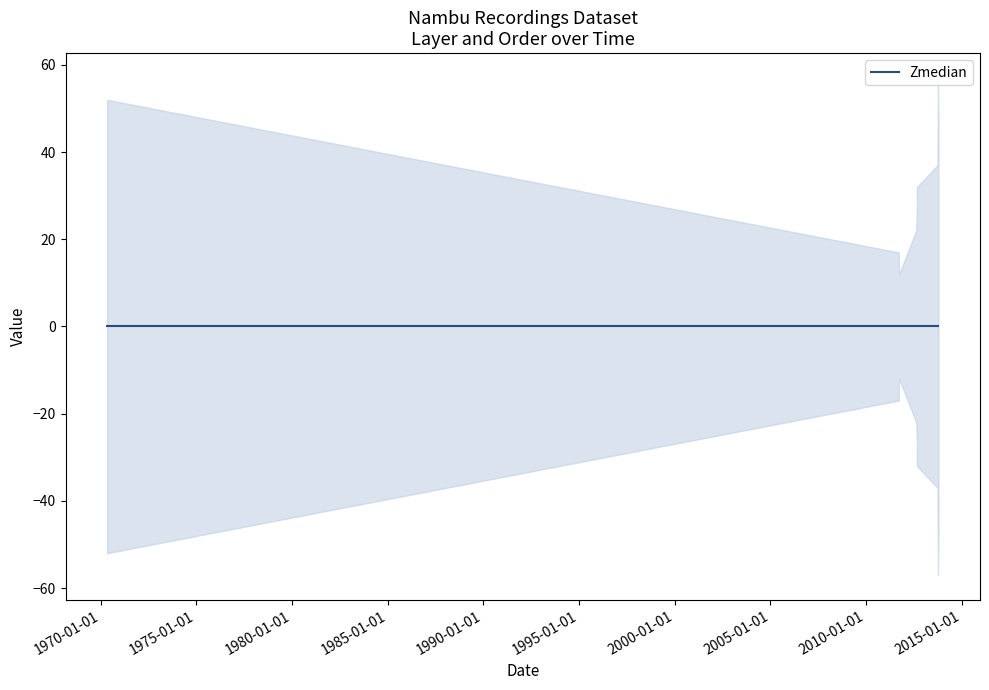

How many data points in dataset_order are less than 5?

5